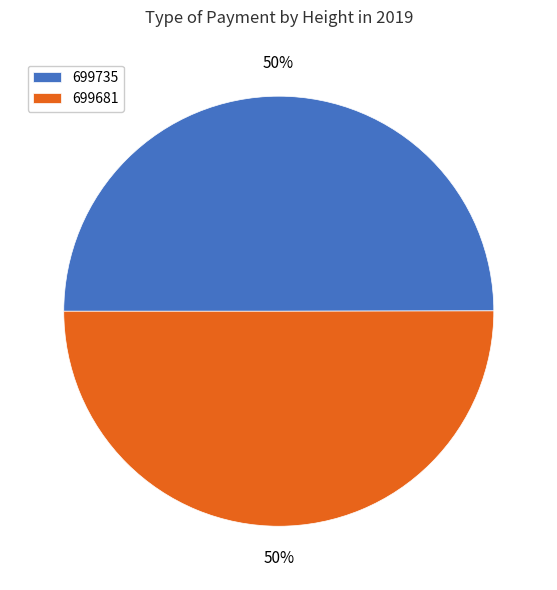

What is the ratio of the value at 699681 to the value at 699735?

1.0